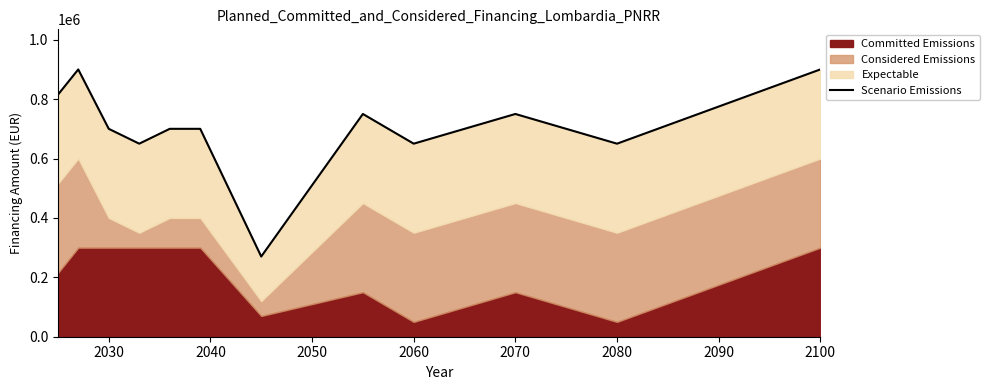

How many data points are above 700000?

5